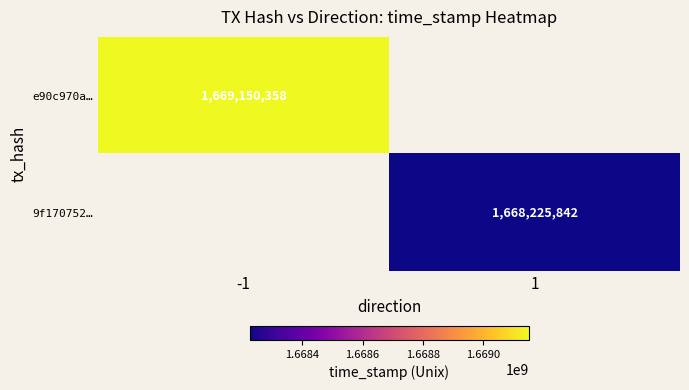

The e90c970a… series shows 532414660 at -1. True or false?

False